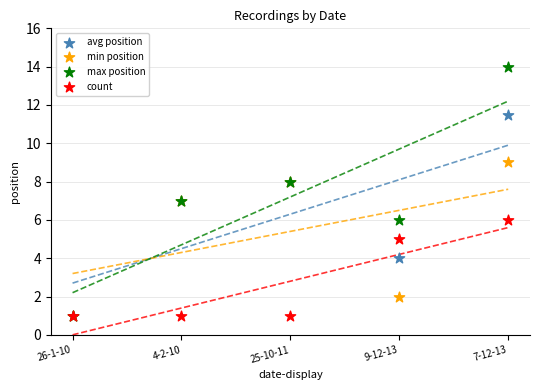

What are all the series names shown in the legend?

avg position, min position, max position, count